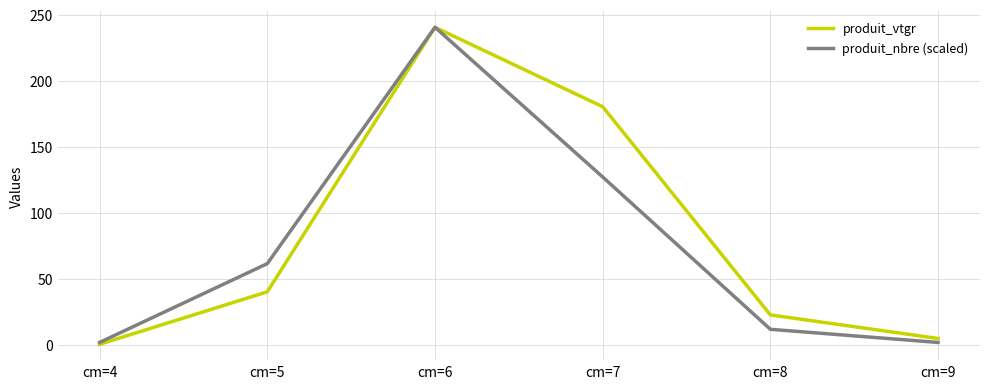

True or false: produit_nbre (scaled) has more than 2 points higher than both neighbors.

False